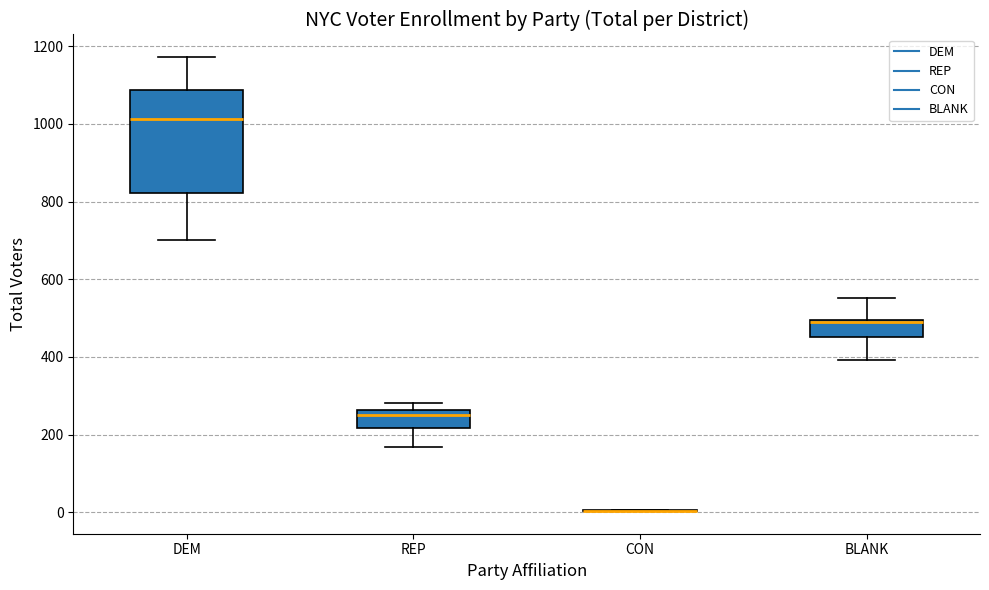

Reading left to right, transcribe this box plot: for each box, give where its median line is, the range the box spans, and where its two whiskers end, as read against the y-axis. The values are not printed on the chart, so give them approximately, as read against the axis.

DEM: median 1020, box 820 to 1080, whiskers 700 to 1180
REP: median 260 (just below the box's upper edge), box 220 to 260, whiskers 160 to 280
CON: box collapsed to a line at 0, whiskers 0 to 0
BLANK: median 480 (drawn on the box's upper edge), box 460 to 500, whiskers 400 to 560